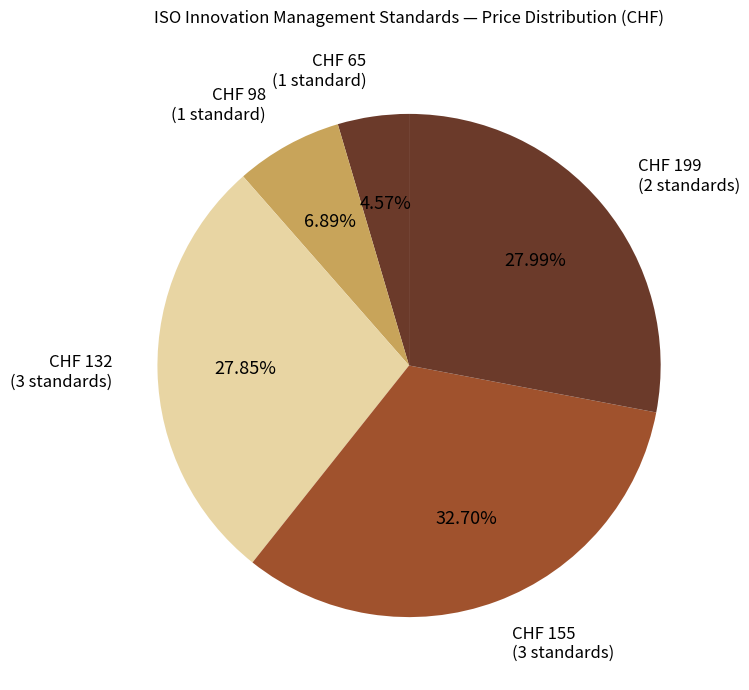

Count the number of slices in the pie.

5